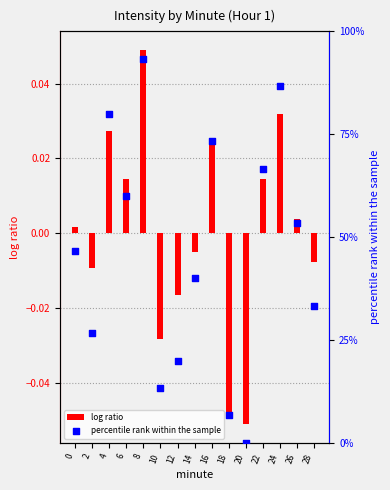

What is the total value across all series at 12?

20.0